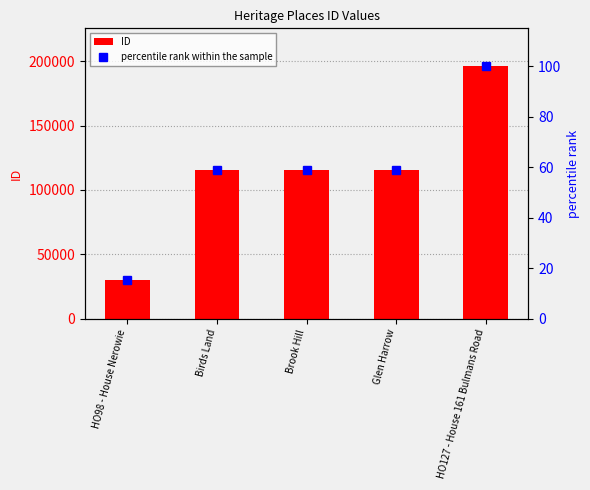

What is the sum of all ID values?

571876